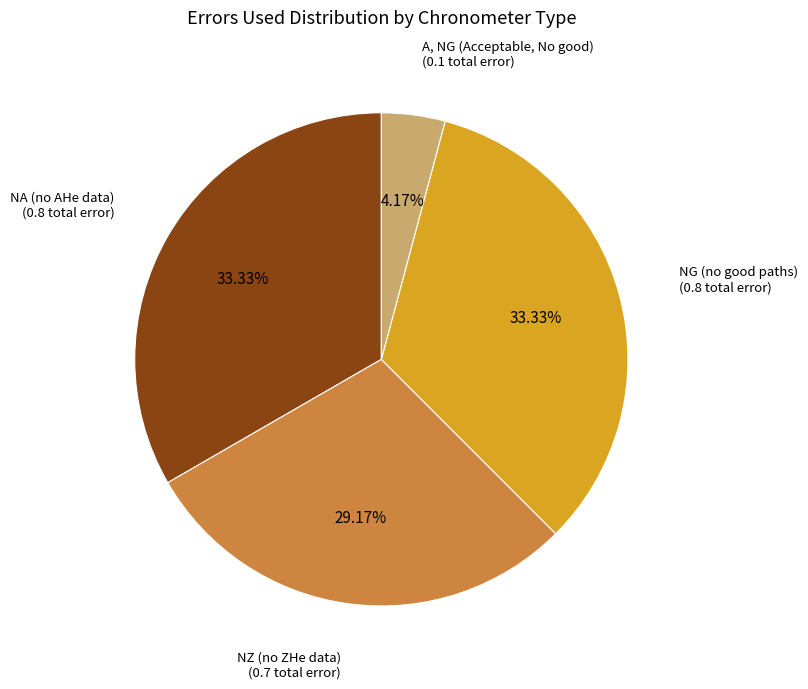

Does any single category account for the majority?

No